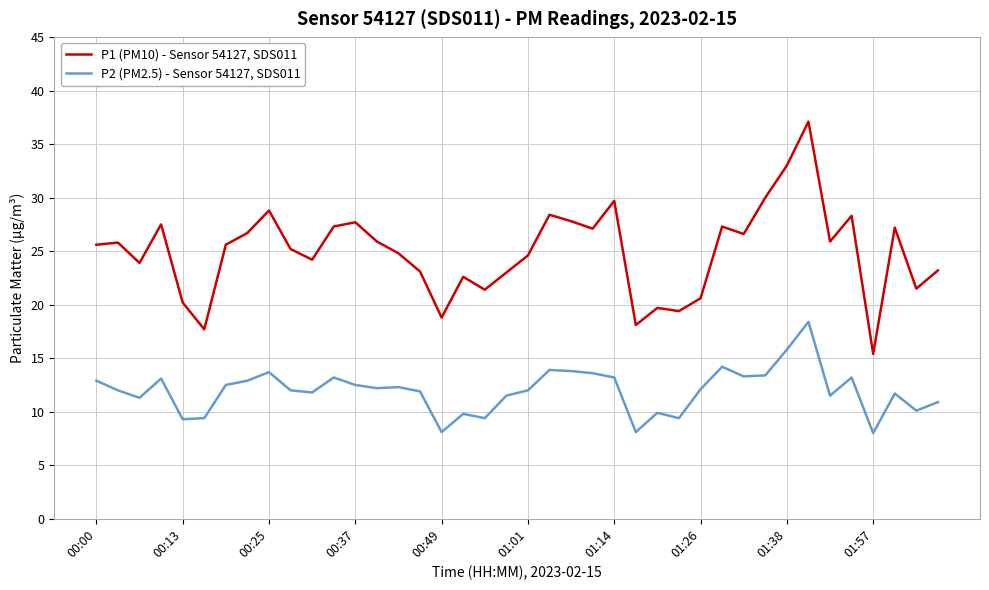

What is the difference between the maximum and minimum values in the P2 (PM2.5) - Sensor 54127, SDS011 series?

10.4